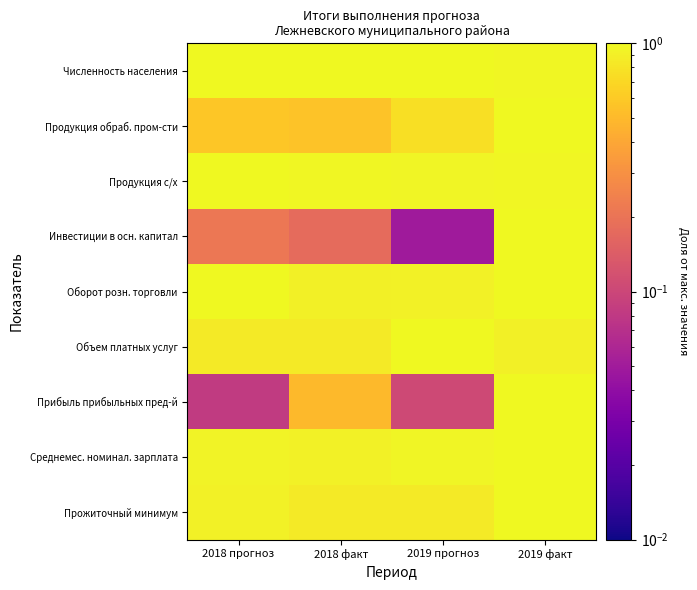

How many distinct data groups are displayed?

9